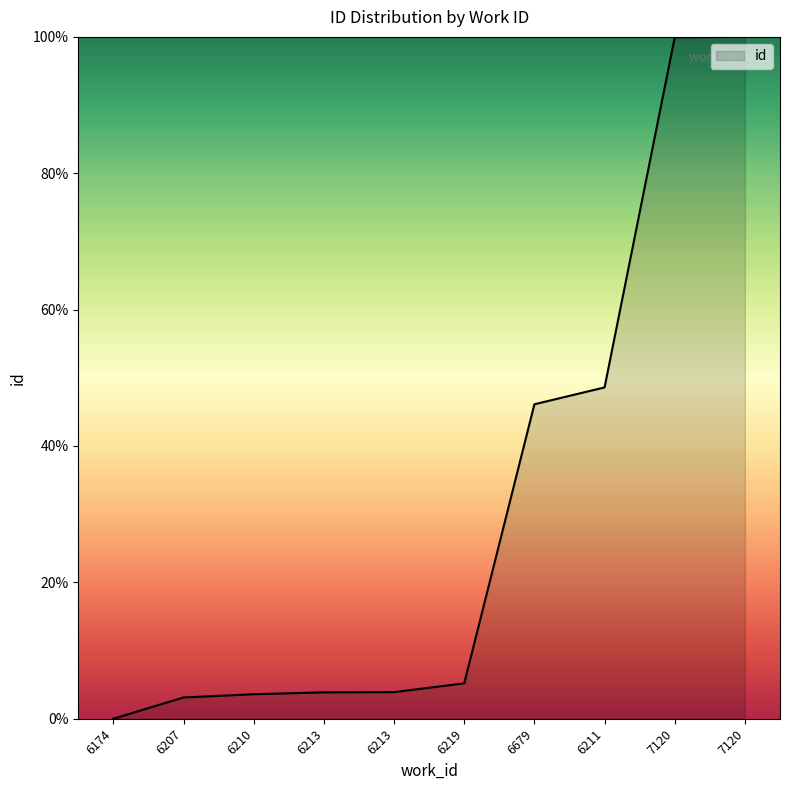

Reading left to right, transcribe all the data shown in this chart.

0.0	3.1	3.6	3.9	3.9	5.2	46.1	48.6	99.9	100.0